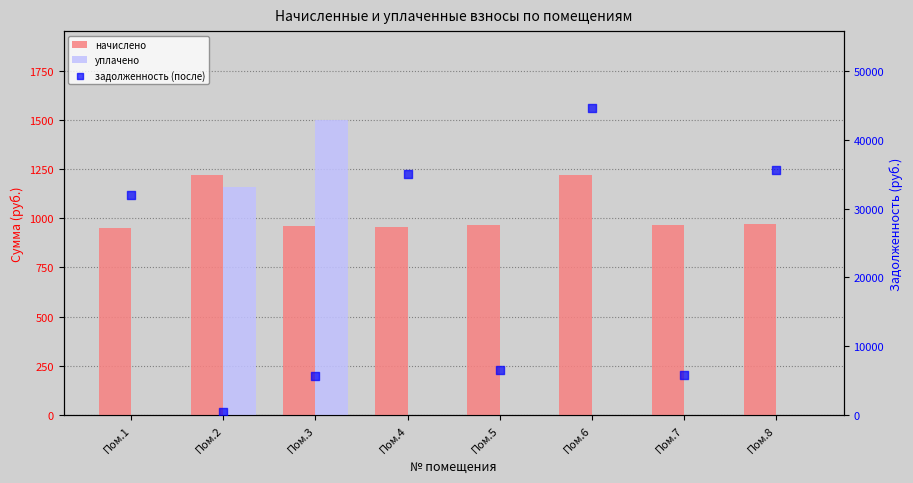

At which category is the sum across all series the highest?

Пом.6